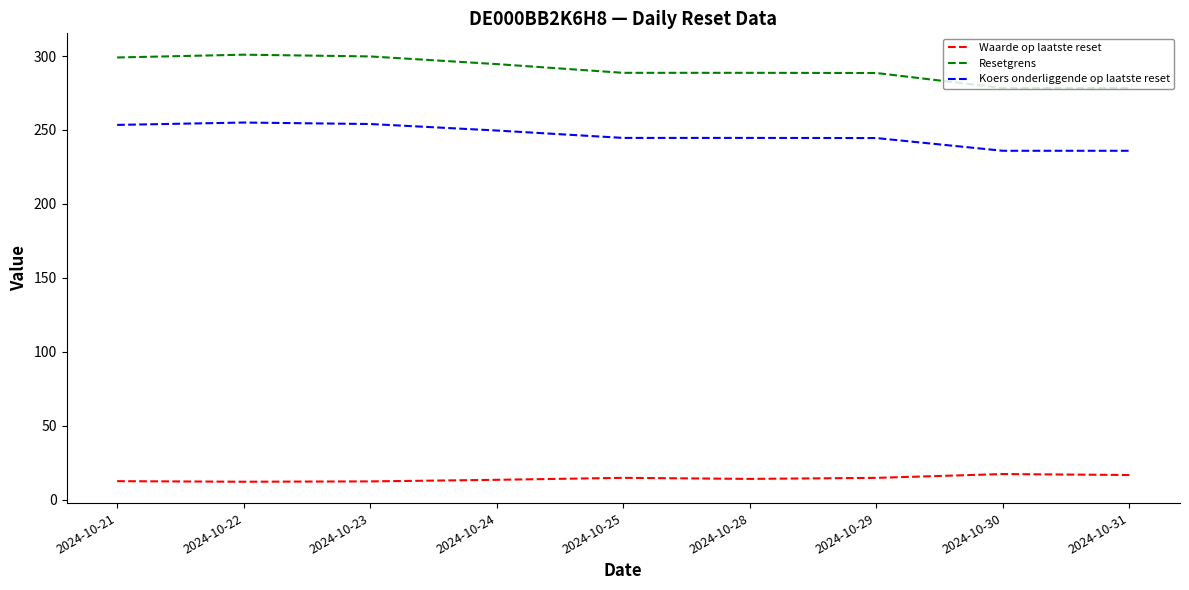

True or false: Koers onderliggende op laatste reset has a value of 375.6 at 2024-10-22.

False